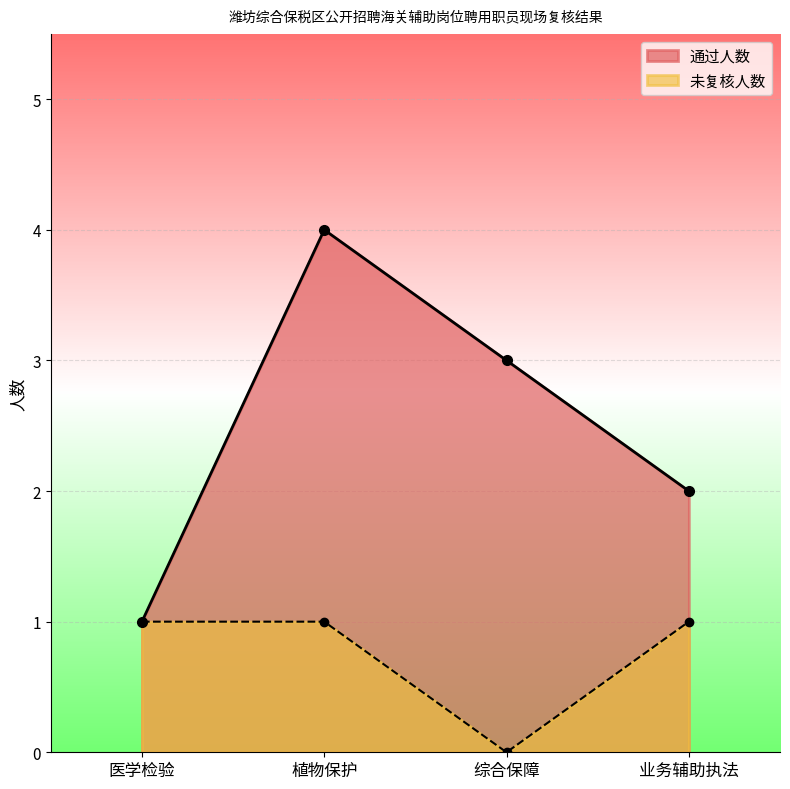

True or false: 通过人数 has a value of 2 at 业务辅助执法.

True